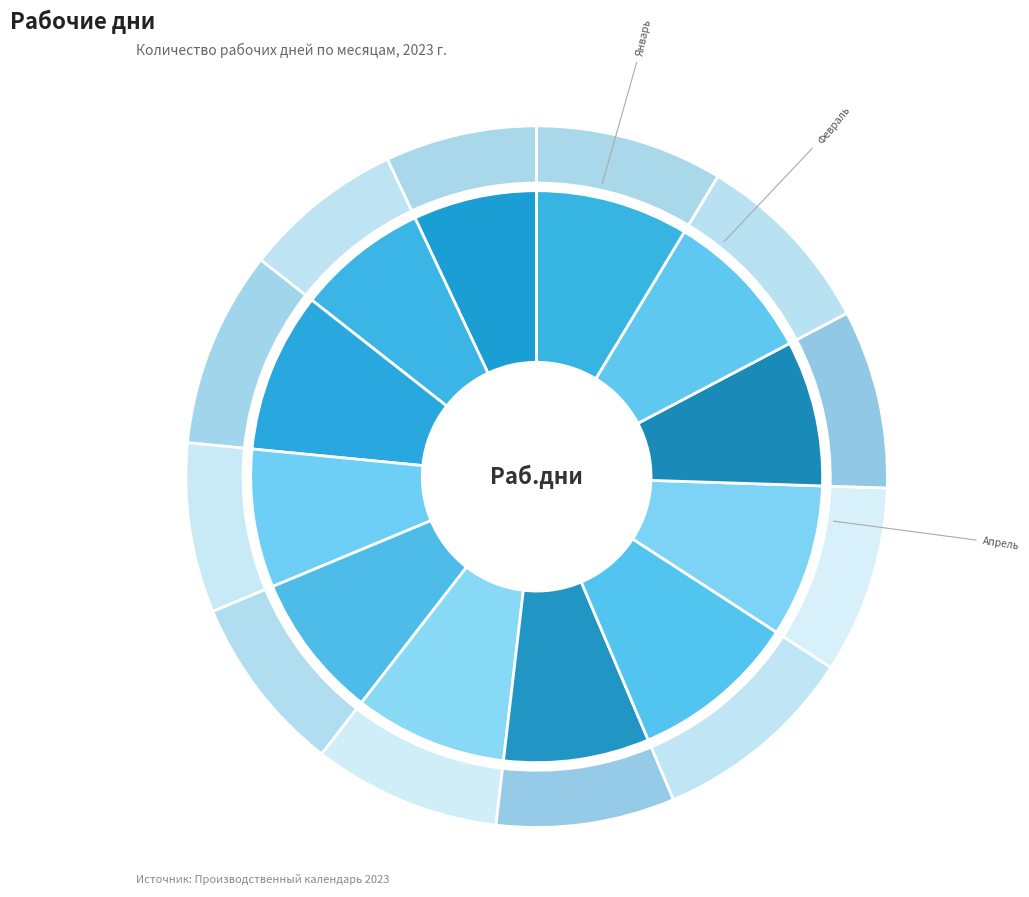

True or false: Май accounts for 13% of the total.

False